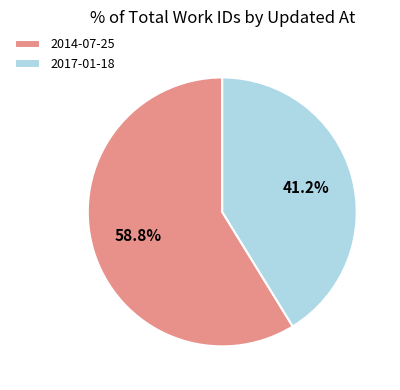

Which category accounts for the majority?

2014-07-25